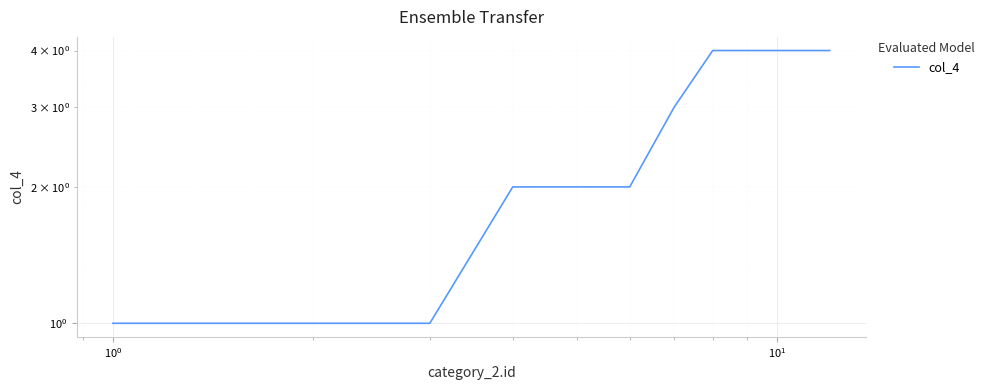

What is the greatest value displayed?

4